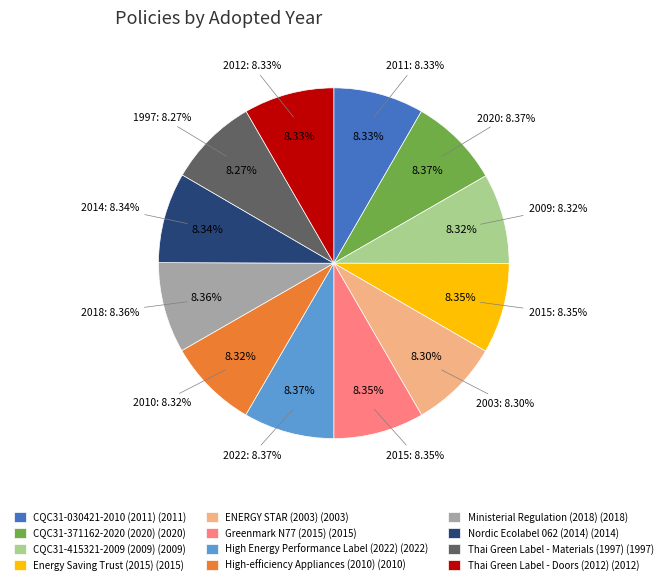

Approximately how many times larger is the value at CQC31-415321-2009 (2009) compared to Thai Green Label - Materials (1997)?

1.0